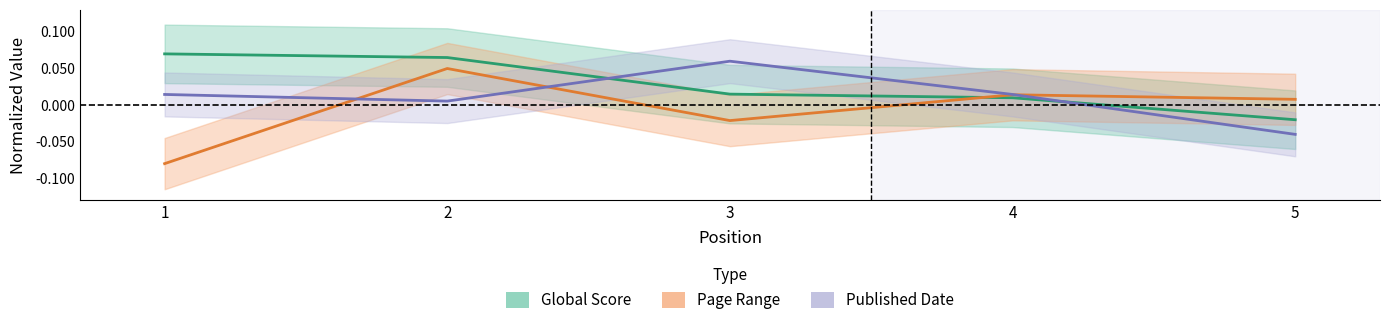

How many categories are shown in the chart?

5